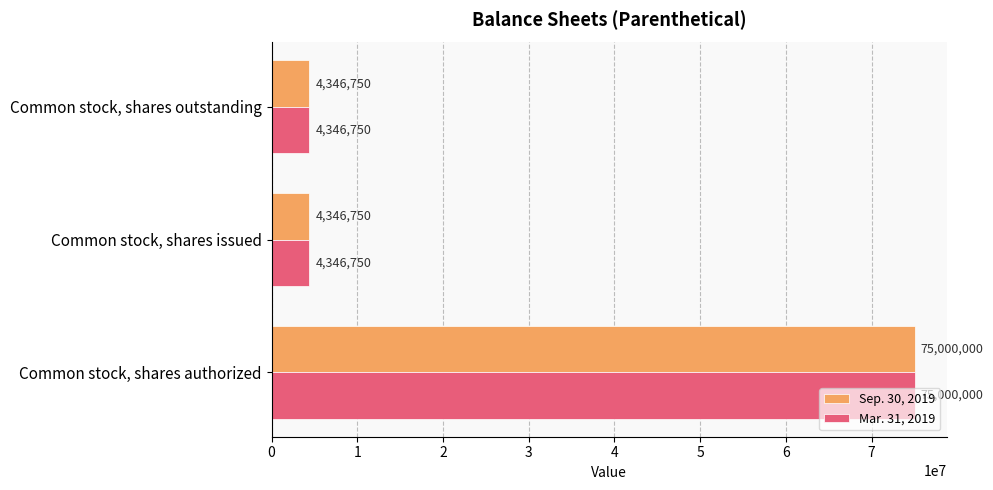

What is the sum of the Sep. 30, 2019 values at Common stock, shares authorized and Common stock, shares issued?

79346750